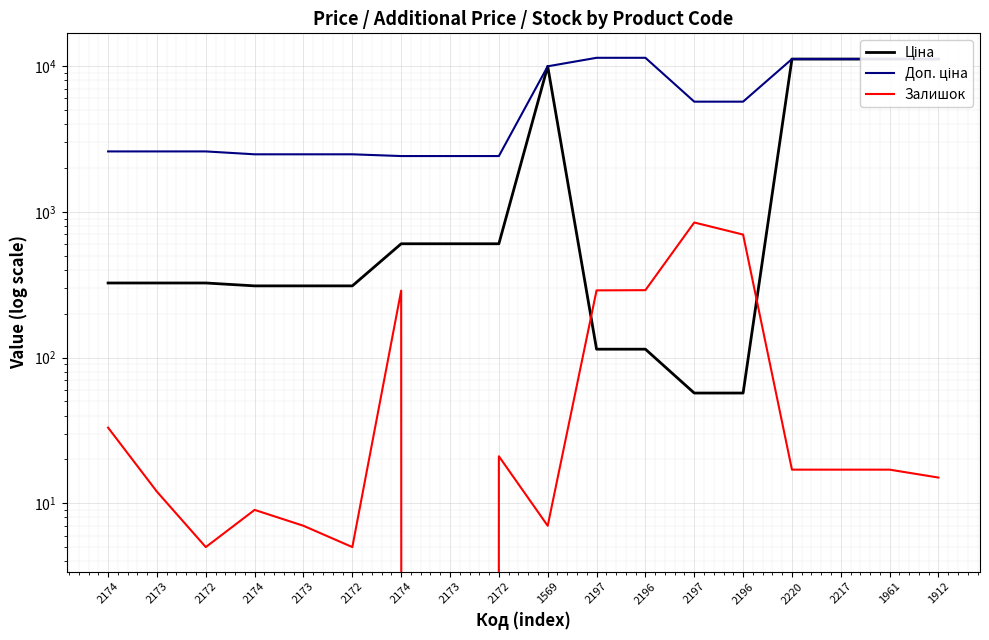

Reading left to right, list all the values displayed in this chart.

Ціна: 324.8	324.8	324.8	310.3	310.3	310.3	603.7	603.7	603.7	9975.0	114.1	114.1	57.0	57.0	11188.2	11188.2	11188.2	11188.2
Доп. ціна: 2598.3	2598.3	2598.3	2482.4	2482.4	2482.4	2414.8	2414.8	2414.8	9975.0	11410.0	11410.0	5705.0	5705.0	11188.2	11188.2	11188.2	11188.2
Залишок: 33.0	12.0	5.0	9.0	7.0	5.0	288.0	0.0	21.0	7.0	289.0	290.0	845.0	698.0	17.0	17.0	17.0	15.0